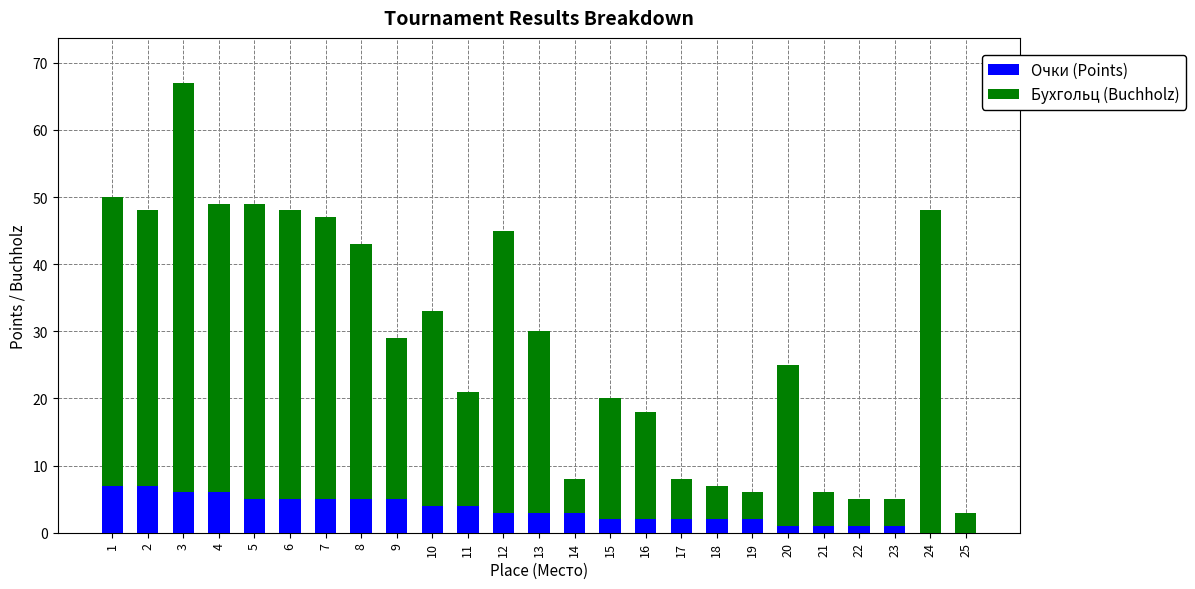

What are all the series names shown in the legend?

Очки (Points), Бухгольц (Buchholz)